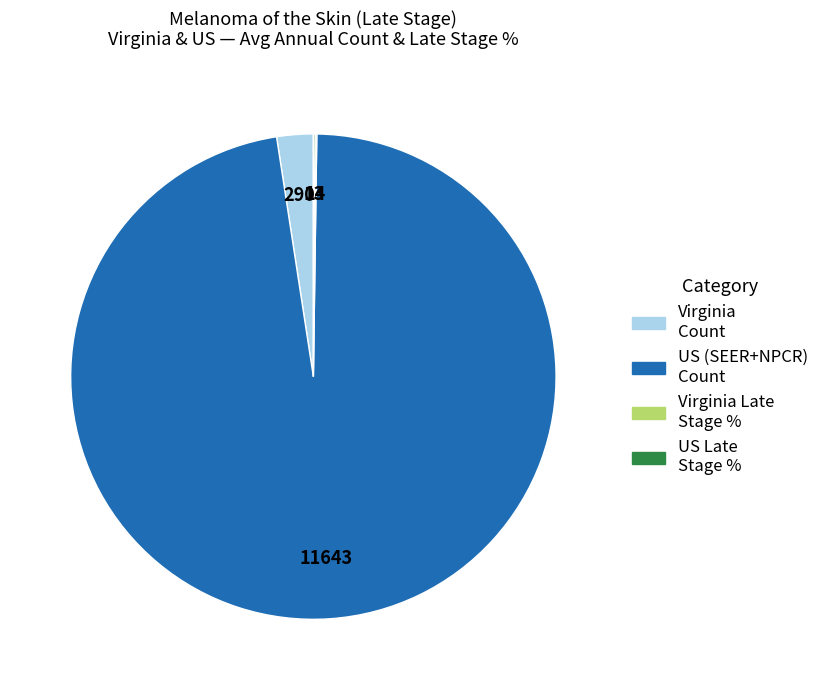

Which has a higher value, US (SEER+NPCR) Count or Virginia Count?

US (SEER+NPCR) Count